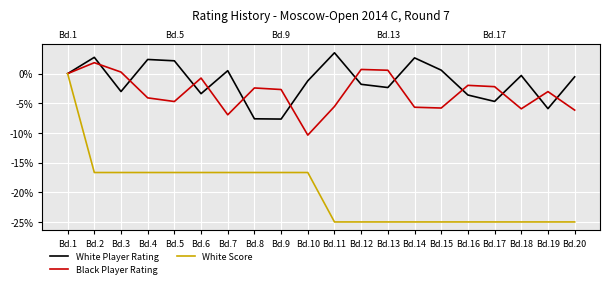

Reading left to right, what are all the values shown in this chart?

White Player Rating: 0.0	2.7	-3.0	2.4	2.2	-3.4	0.5	-7.6	-7.7	-1.2	3.5	-1.8	-2.3	2.7	0.6	-3.6	-4.7	-0.3	-5.9	-0.5
Black Player Rating: 0.0	1.8	0.3	-4.1	-4.7	-0.7	-6.9	-2.4	-2.7	-10.4	-5.5	0.7	0.6	-5.7	-5.8	-2.0	-2.2	-5.9	-3.0	-6.1
White Score: 0.0	-16.7	-16.7	-16.7	-16.7	-16.7	-16.7	-16.7	-16.7	-16.7	-25.0	-25.0	-25.0	-25.0	-25.0	-25.0	-25.0	-25.0	-25.0	-25.0